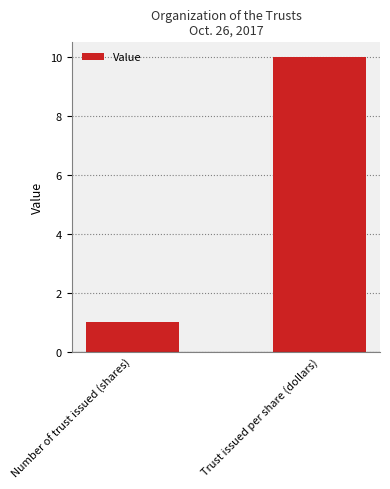

What is the sum of all values?

11